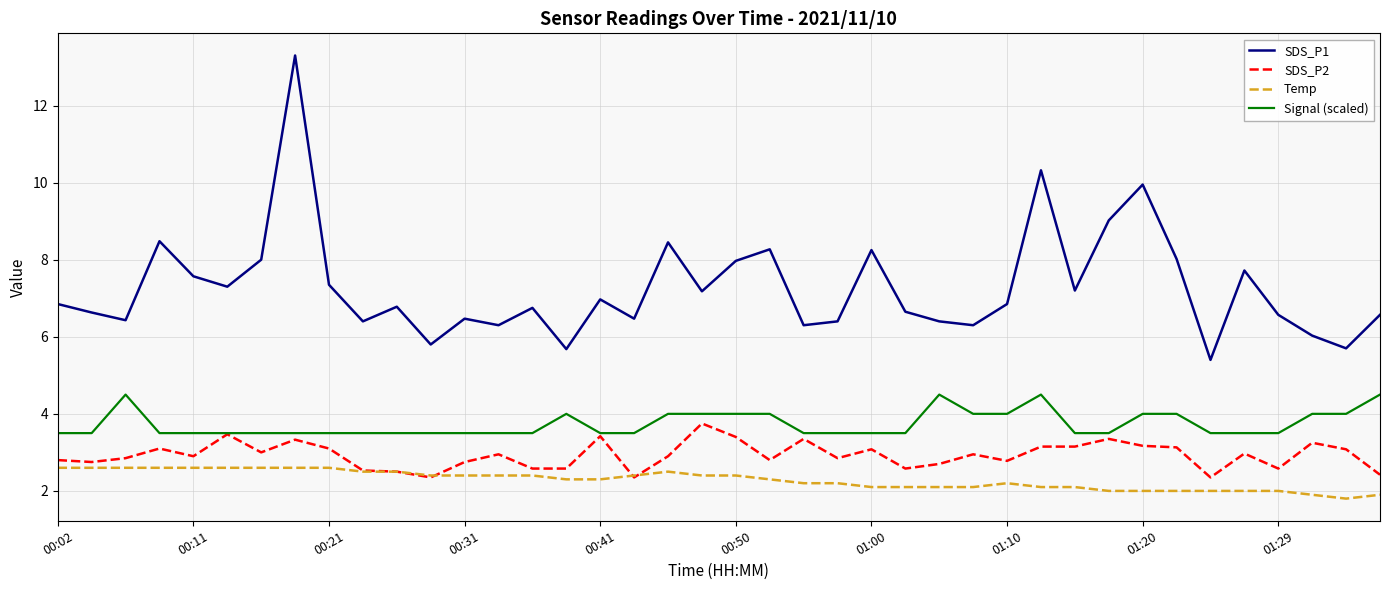

What is the maximum value for SDS_P1?

13.3